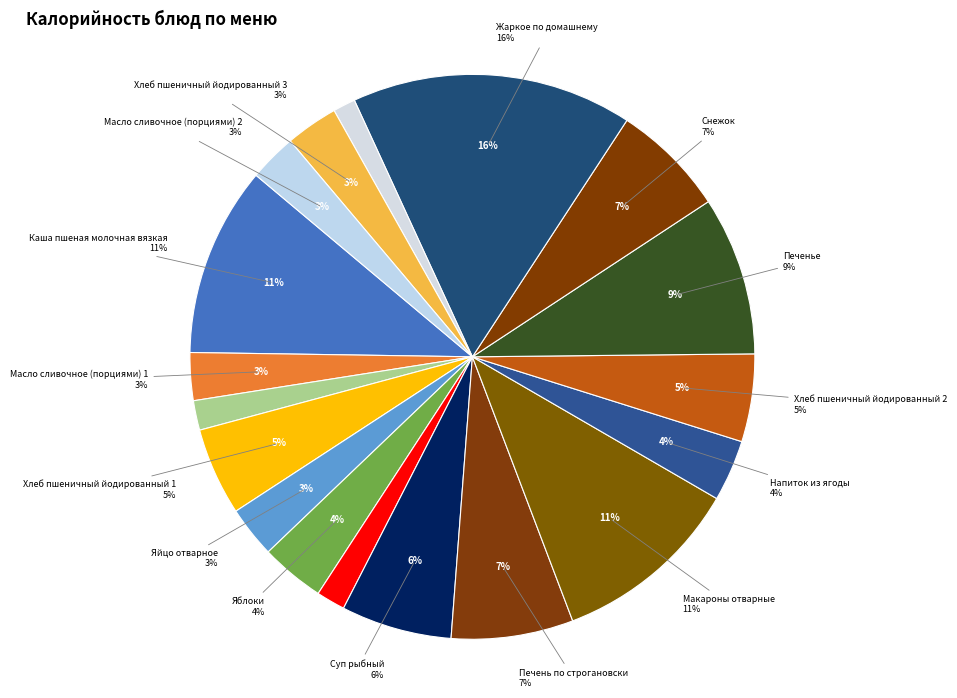

How much of the chart is everything except Хлеб пшеничный йодированный 1?

95.0%